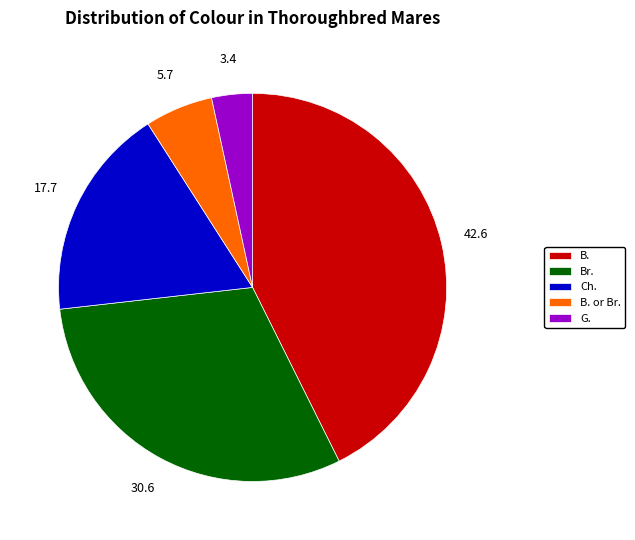

True or false: Ch. accounts for 32% of the total.

False